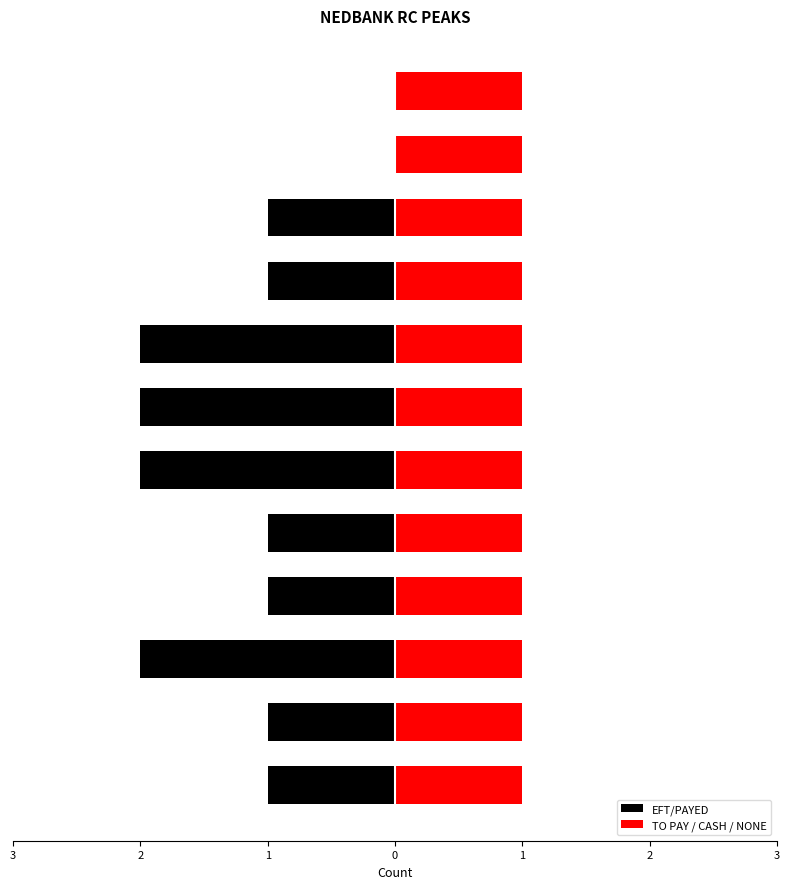

What is the value of the 5th bar from the left?

-2